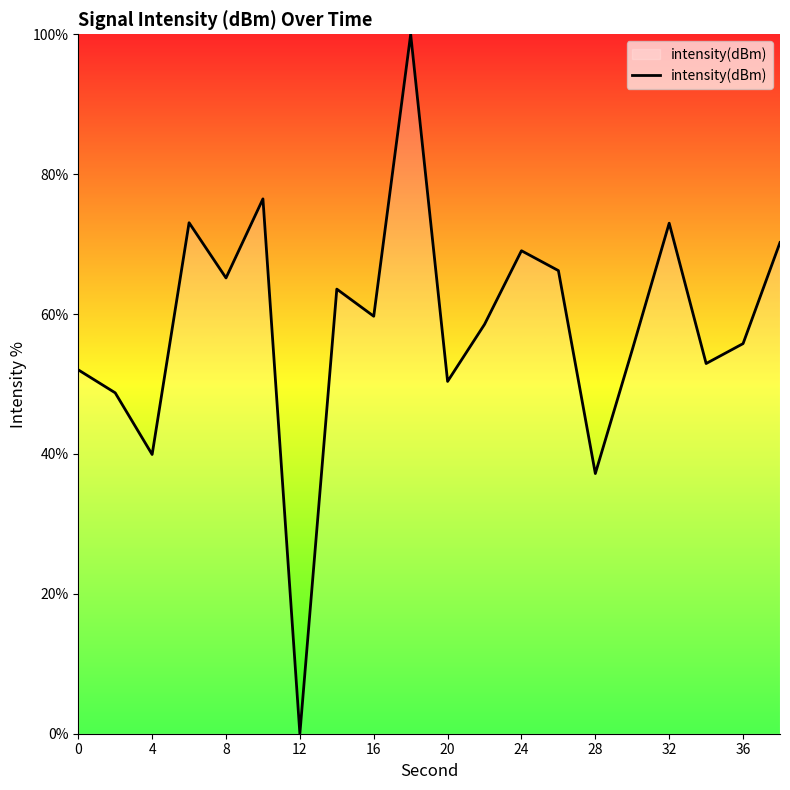

What is the maximum value shown in the chart?

100.0